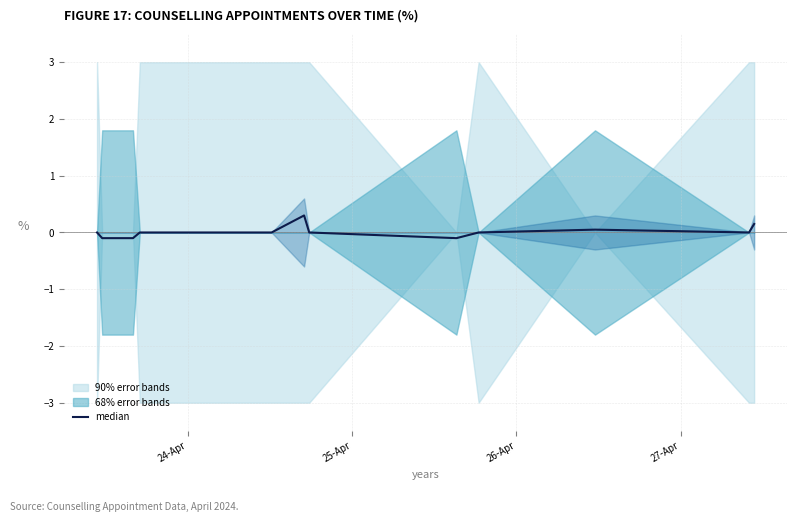

Reading left to right, transcribe all the data shown in this chart.

0.0	-0.1	-0.1	0.0	0.0	0.0	0.0	0.3	0.0	-0.1	0.0	0.1	0.0	0.1